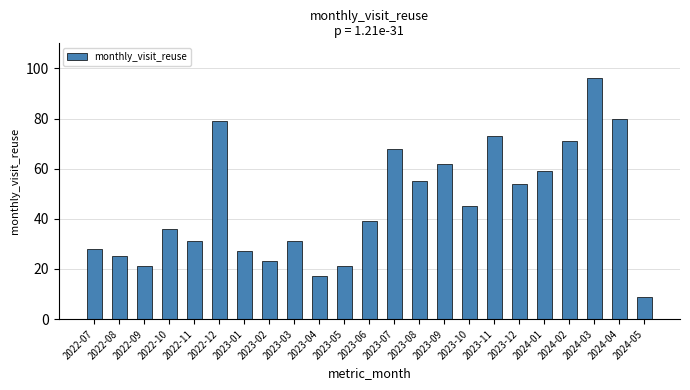

What position from the left is 2022-08?

2